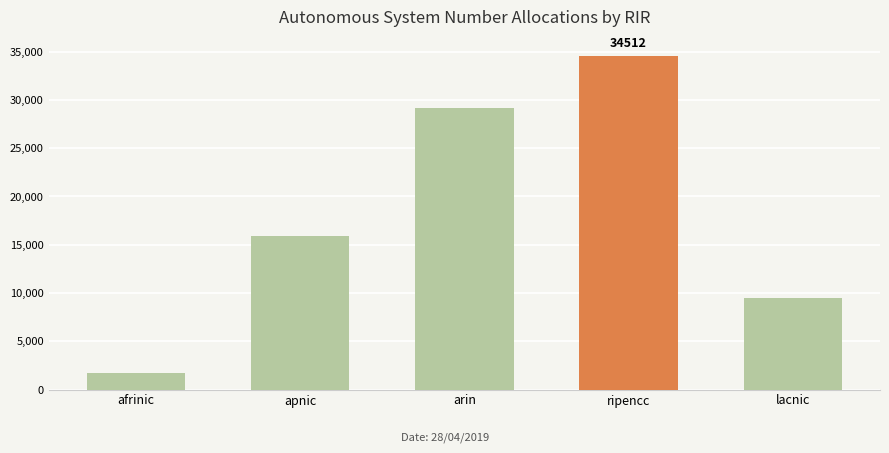

Reading left to right, transcribe all the data shown in this chart.

afrinic=1722	apnic=15857	arin=29140	ripencc=34512	lacnic=9467